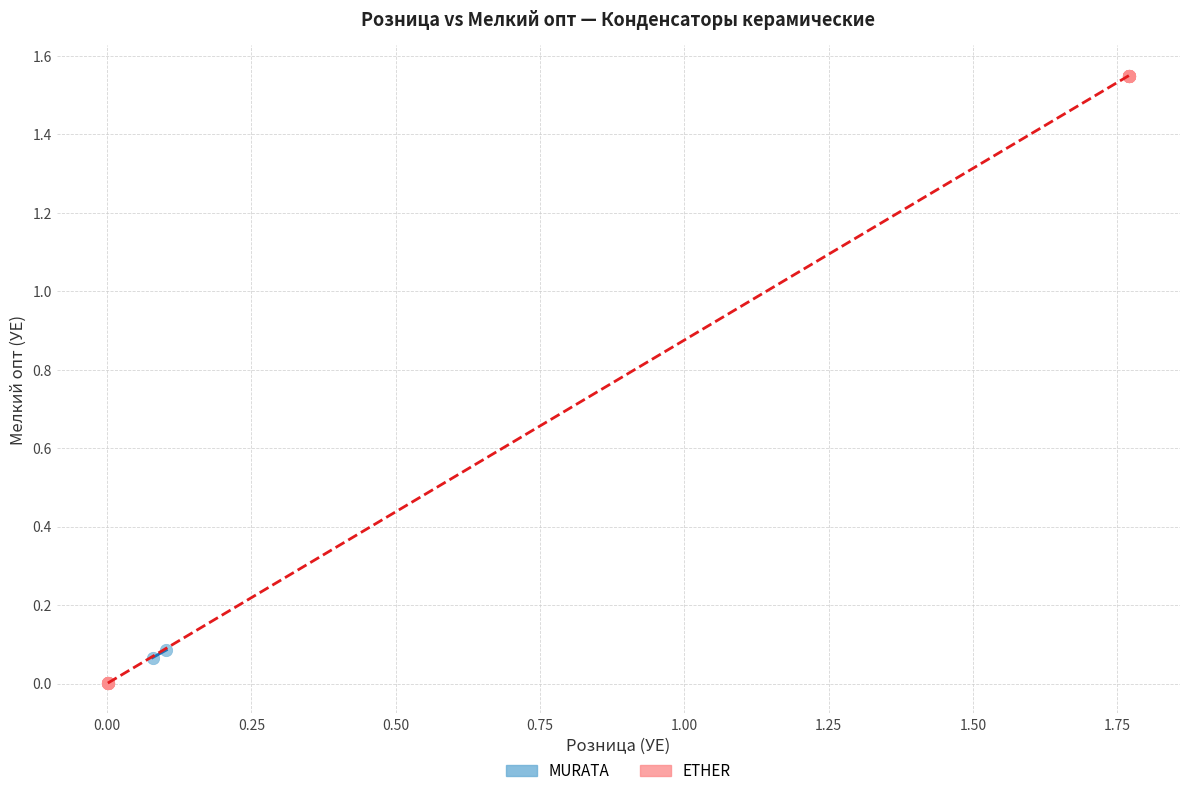

Which series reaches the minimum Y coordinate?

ETHER